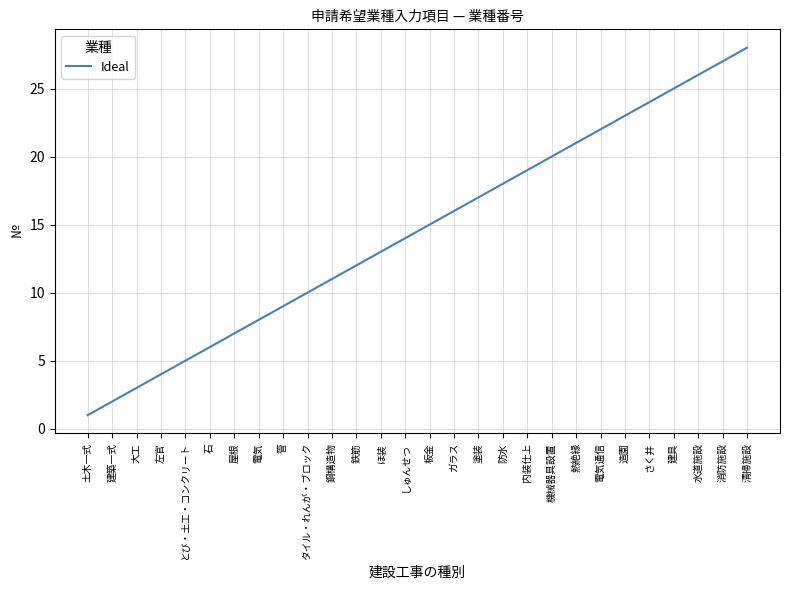

What is the ratio of the value at 左官 to the value at 水道施設?

0.2